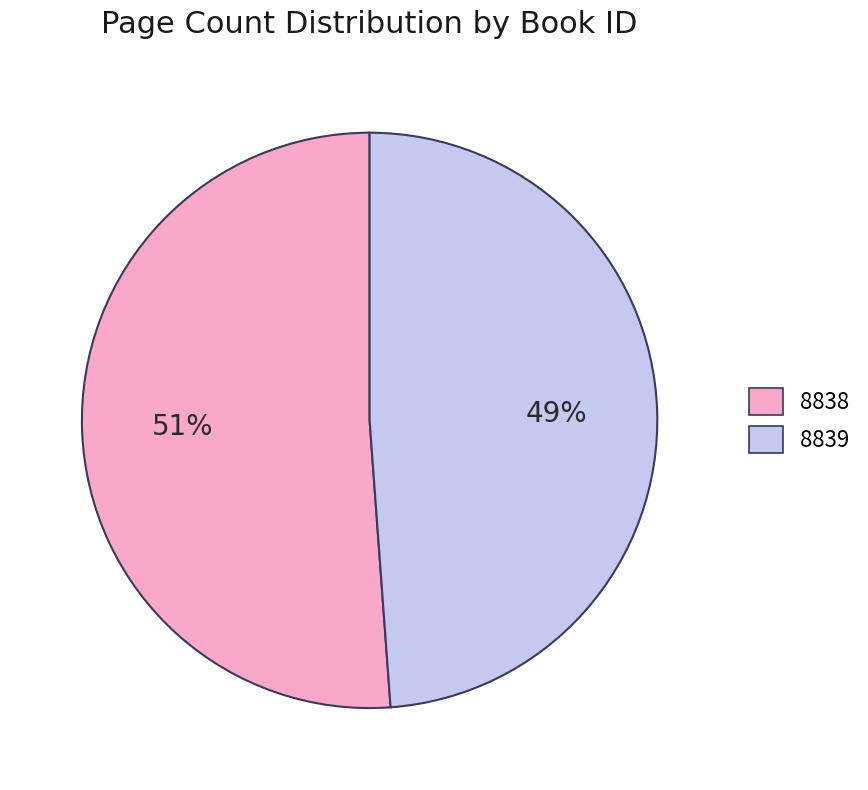

What is the majority slice?

8838